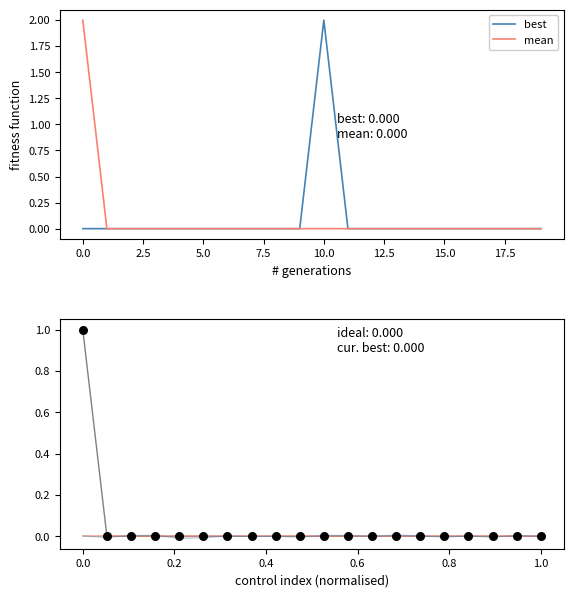

Is the value of best at 19 greater than the value of cur. best at 15?

No